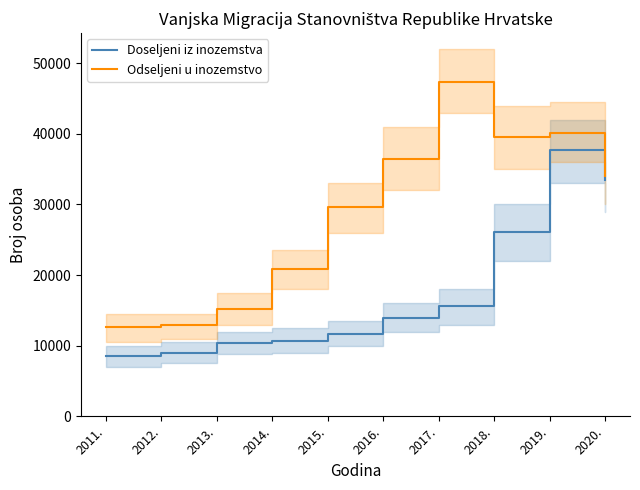

Where is the first local maximum for Doseljeni iz inozemstva?

2019.